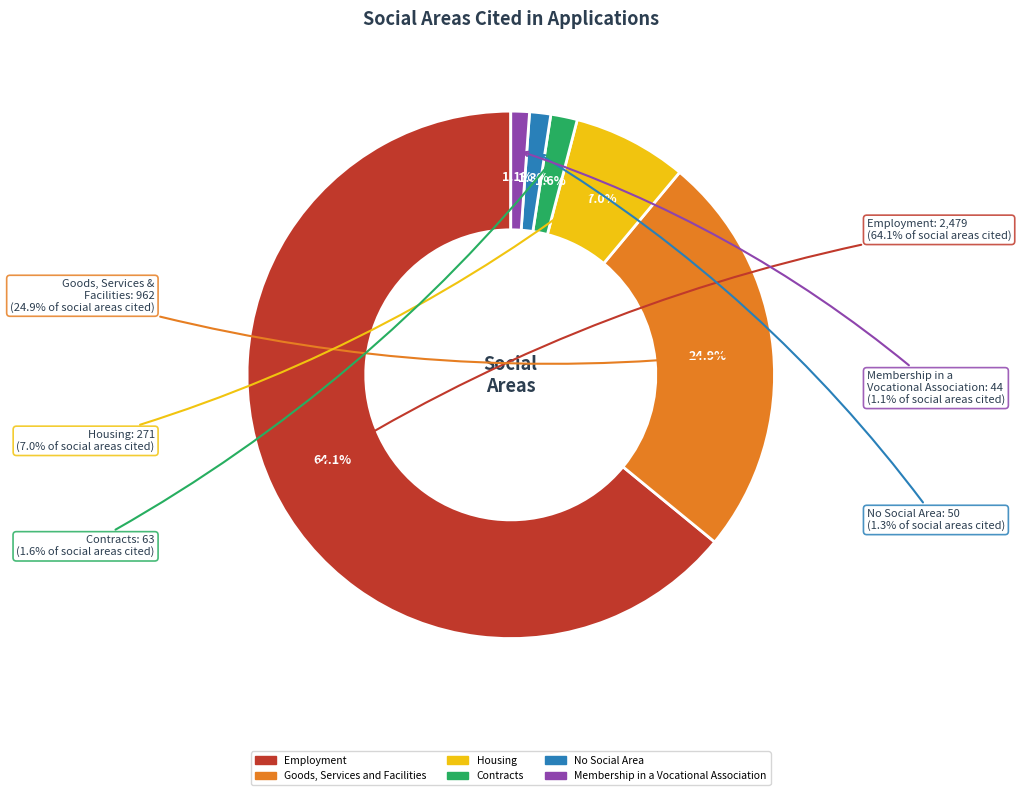

Is it true that Employment is 54% of the pie?

False